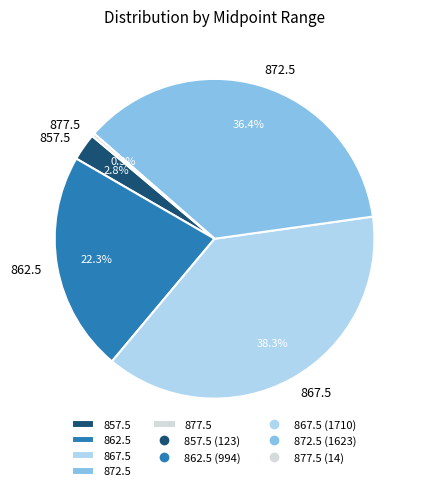

Which slice is the largest?

867.5